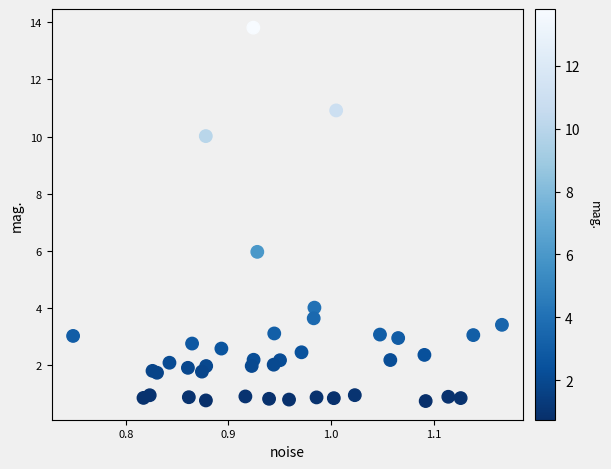

What Y value in the scatter plot is closest to 7?

6.0